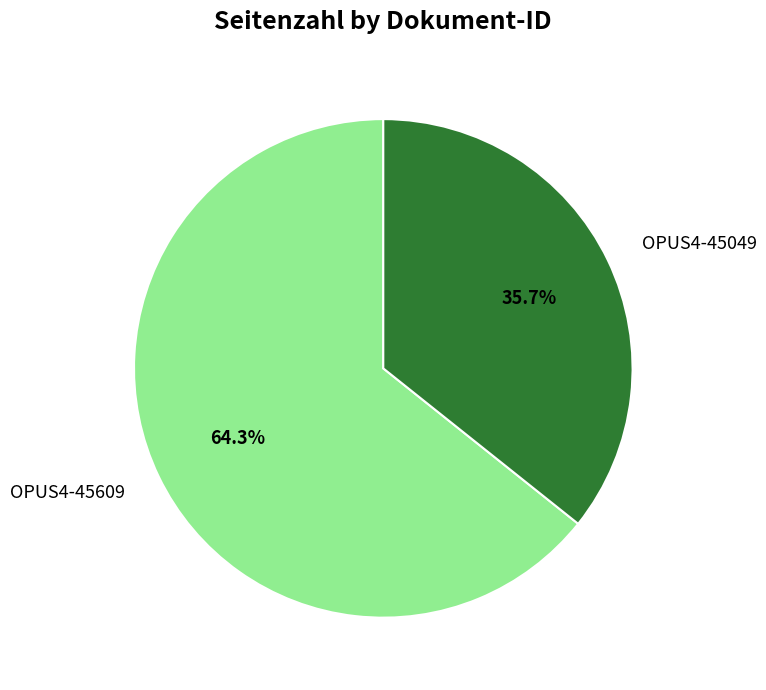

Is OPUS4-45049 the majority of the pie?

No